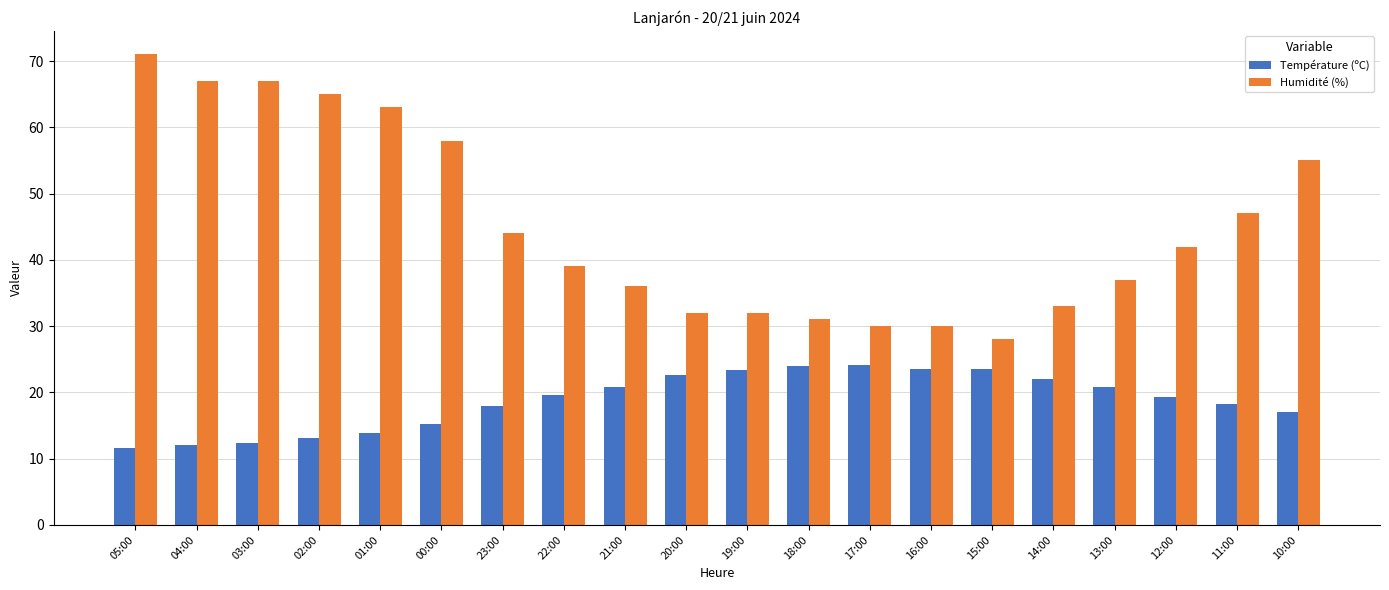

Is the value of Humidité (%) at 16:00 greater than the value of Température (ºC) at 20:00?

Yes